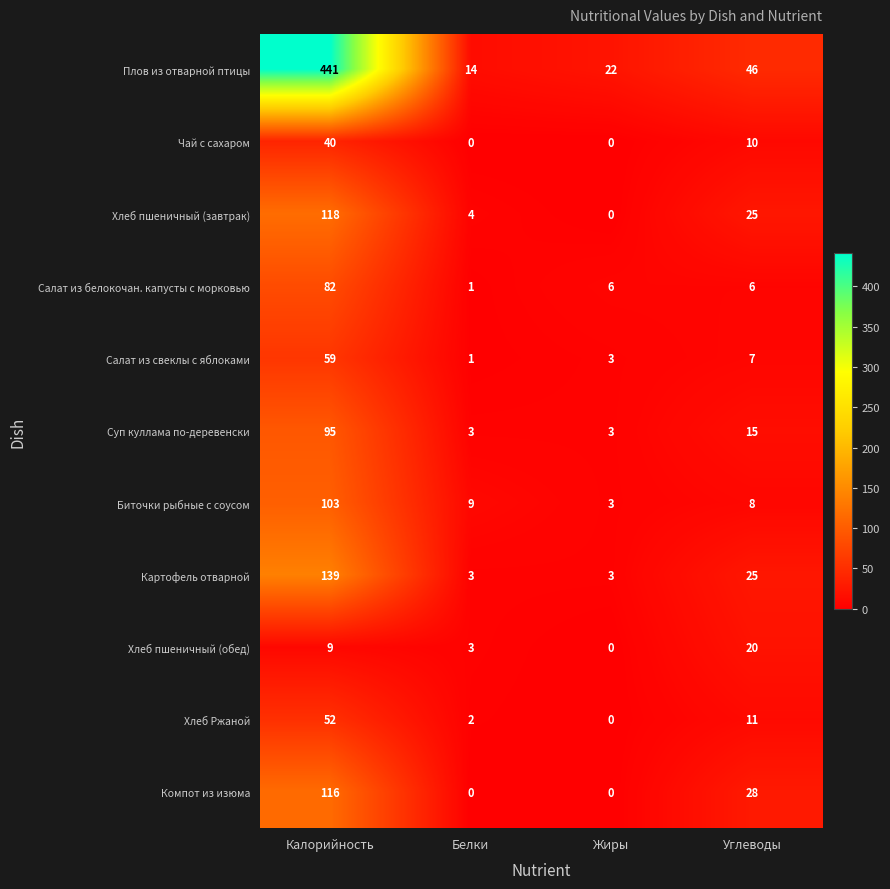

How many positive values does the Чай с сахаром series have?

2